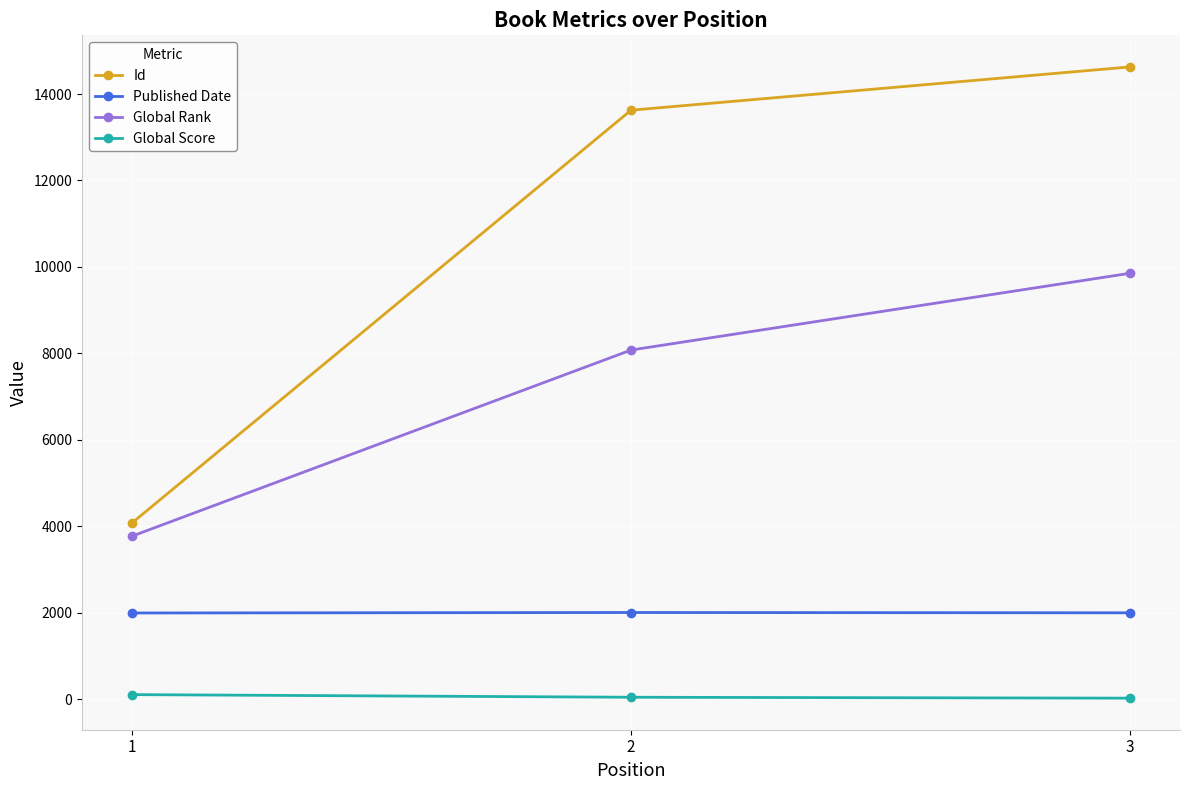

What is the spread (max minus min) of values at 3?

14607